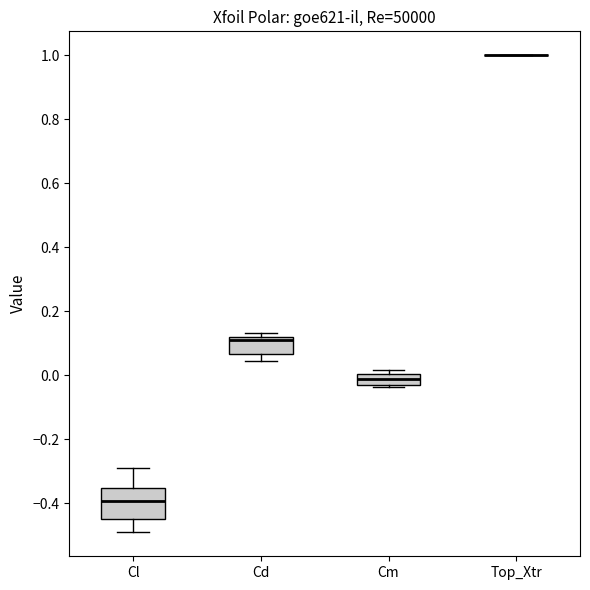

Reading left to right, read every box against the y-axis: the position of its median line, the range the box covers, and the ends of its whiskers. The values are not printed on the chart, so give them approximately, as read against the axis.

Cl: median -0.40, box -0.44 to -0.36, whiskers -0.50 to -0.30
Cd: median 0.10, box 0.06 to 0.12, whiskers 0.04 to 0.14
Cm: median -0.02 (inside the box), box -0.02 to 0.00, whiskers -0.04 to 0.02
Top_Xtr: box collapsed to a line at 1.00, whiskers 1.00 to 1.00